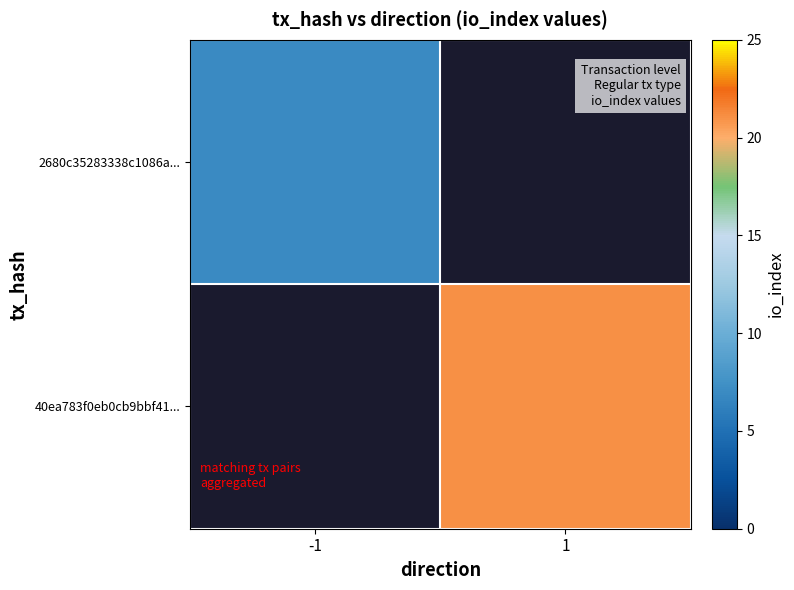

Reading right to left, list all the values displayed in this chart.

2680c35283338c1086a...: 1=0	-1=7
40ea783f0eb0cb9bbf41...: 1=21	-1=0